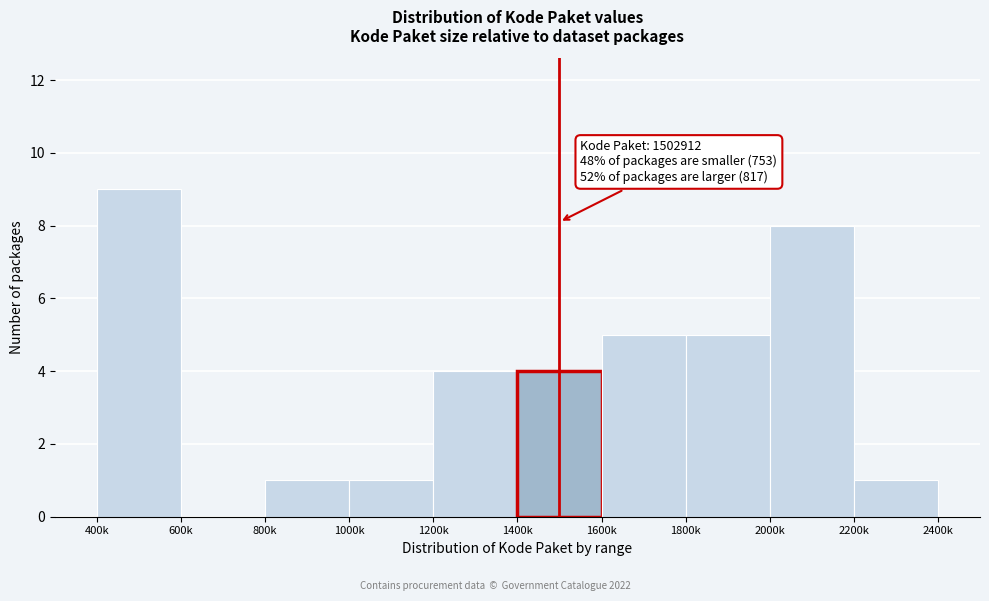

Reading left to right, transcribe all the data shown in this chart.

400k=9	600k=0	800k=1	1000k=1	1200k=4	1400k=4	1600k=5	1800k=5	2000k=8	2200k=1